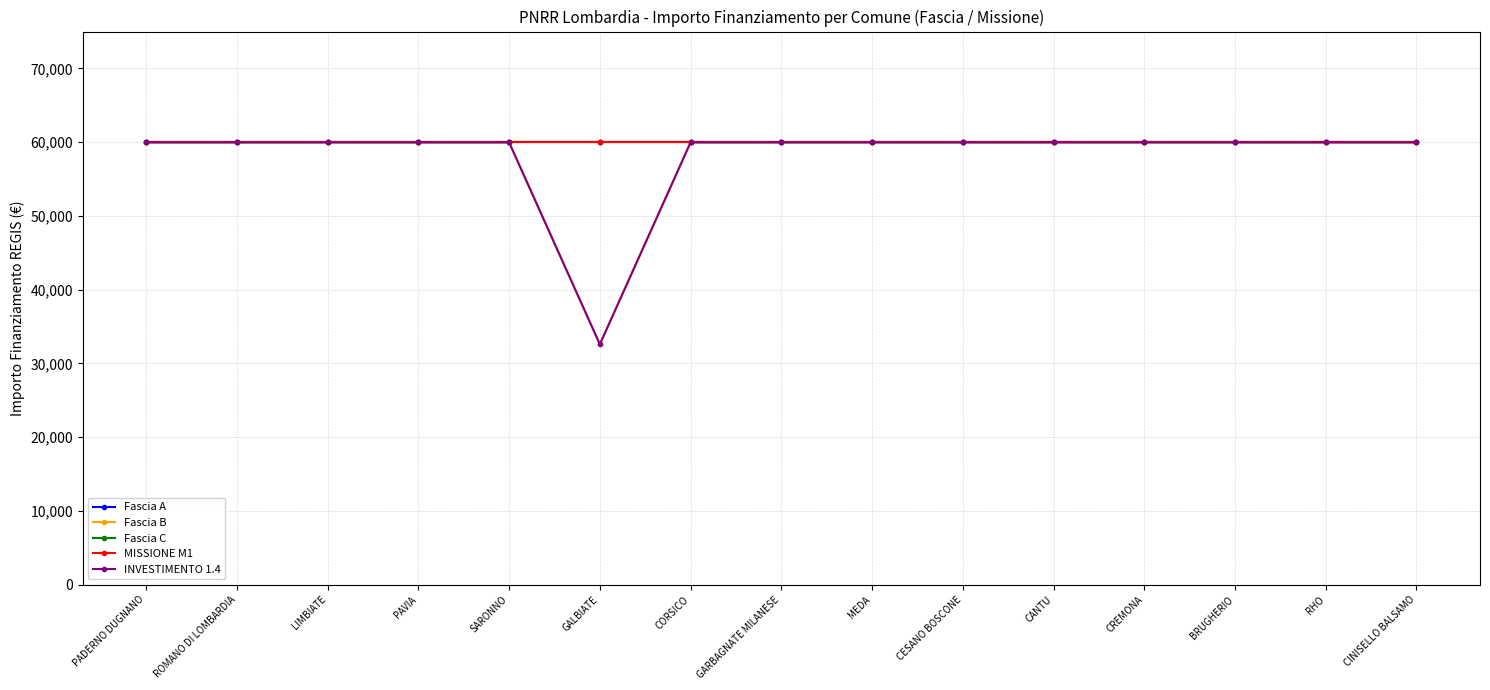

True or false: Fascia C has a value of 13640 at PAVIA.

False